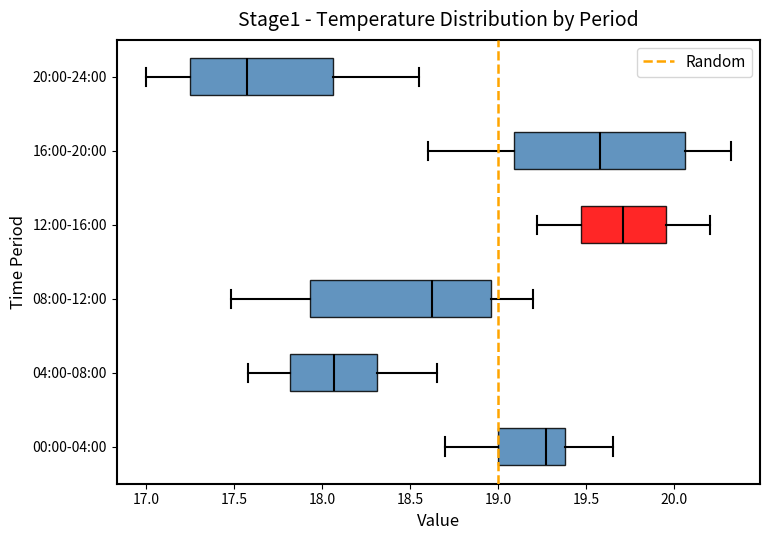

Comparing the boxes themselves (not the whiskers), which one is the widest?

08:00-12:00